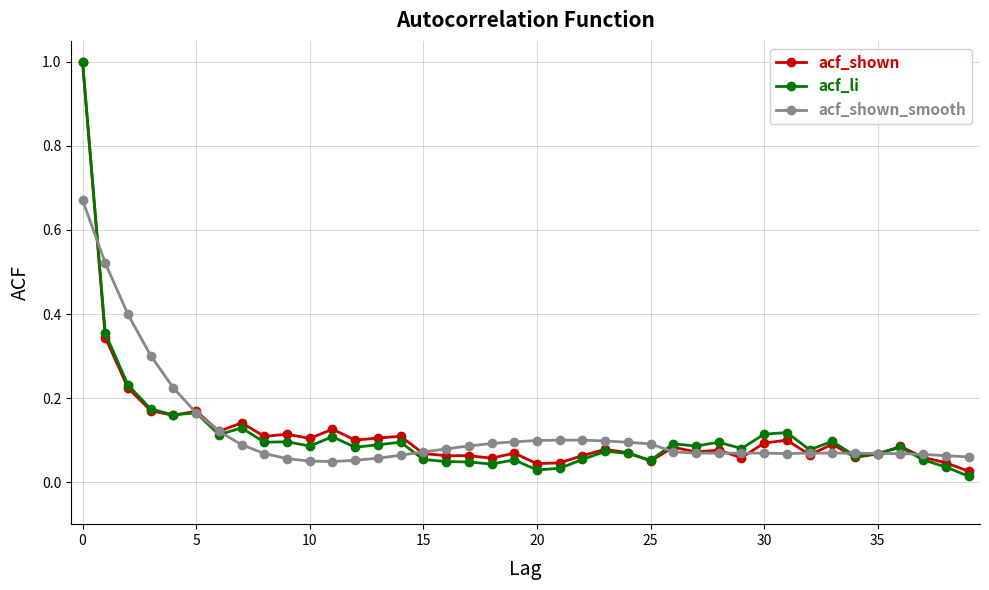

True or false: acf_li has more than 0 points higher than both neighbors.

True